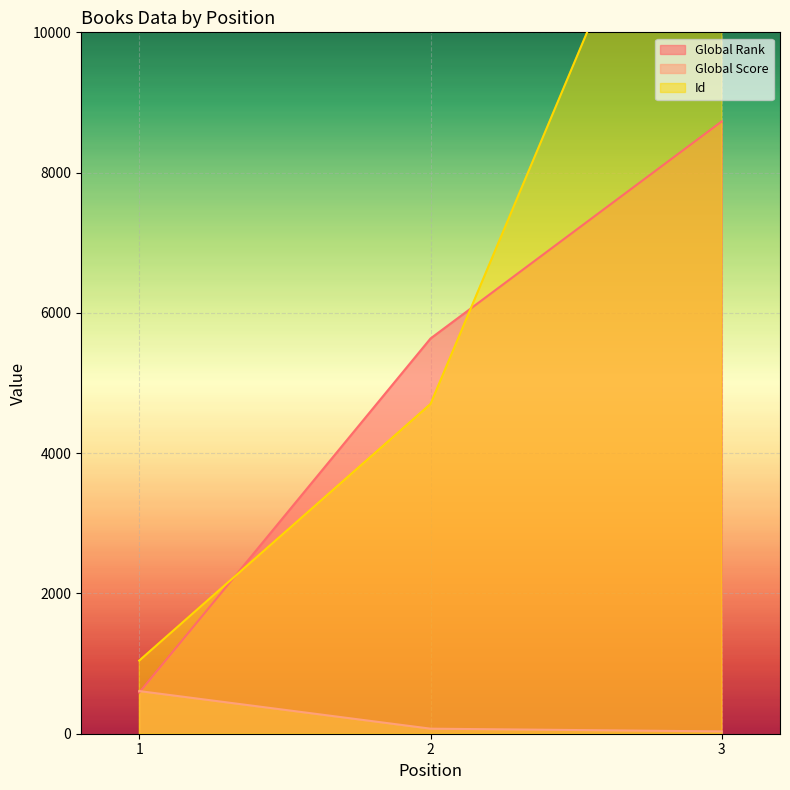

True or false: Id has a value of 4701 at 2.

True